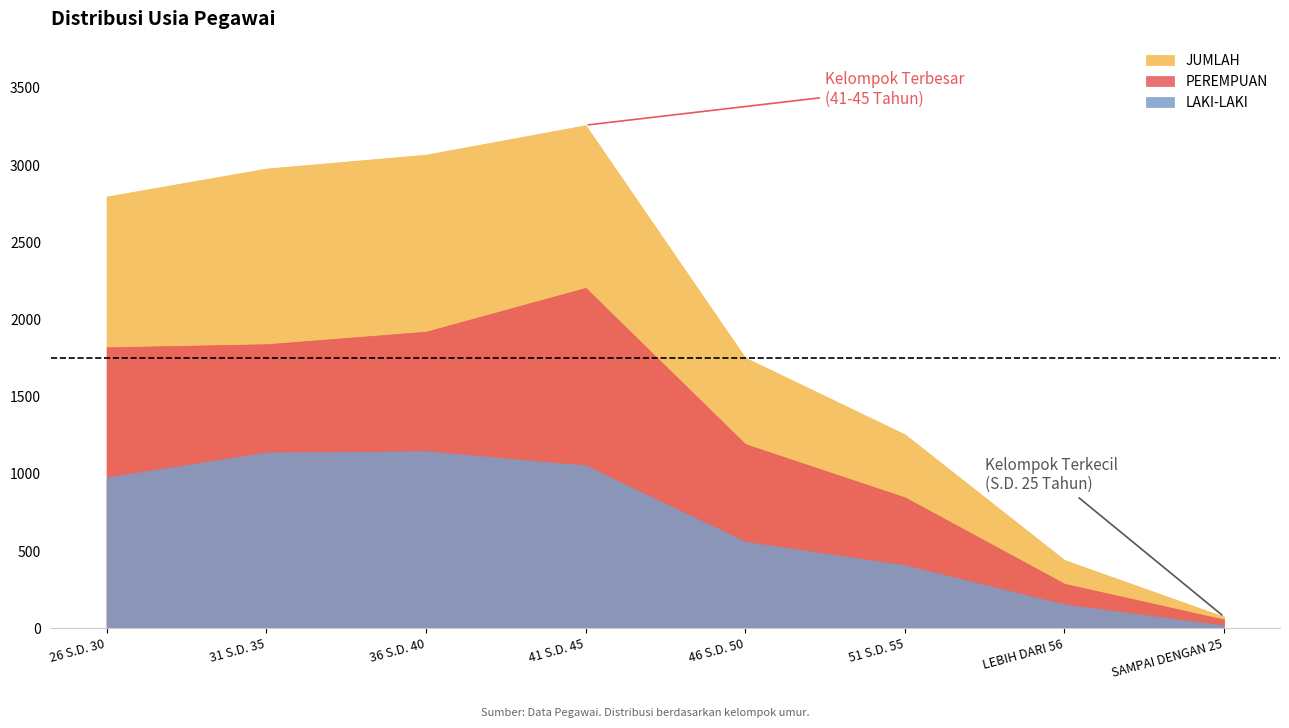

Is it true that JUMLAH equals 2978 at 31 S.D. 35?

True